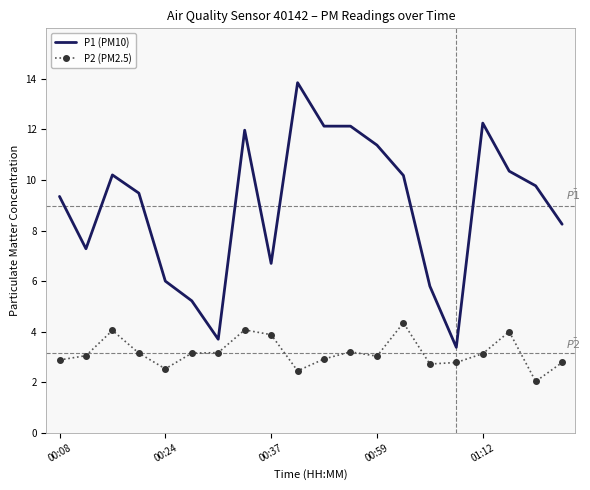

What is the minimum value for P1 (PM10)?

3.4